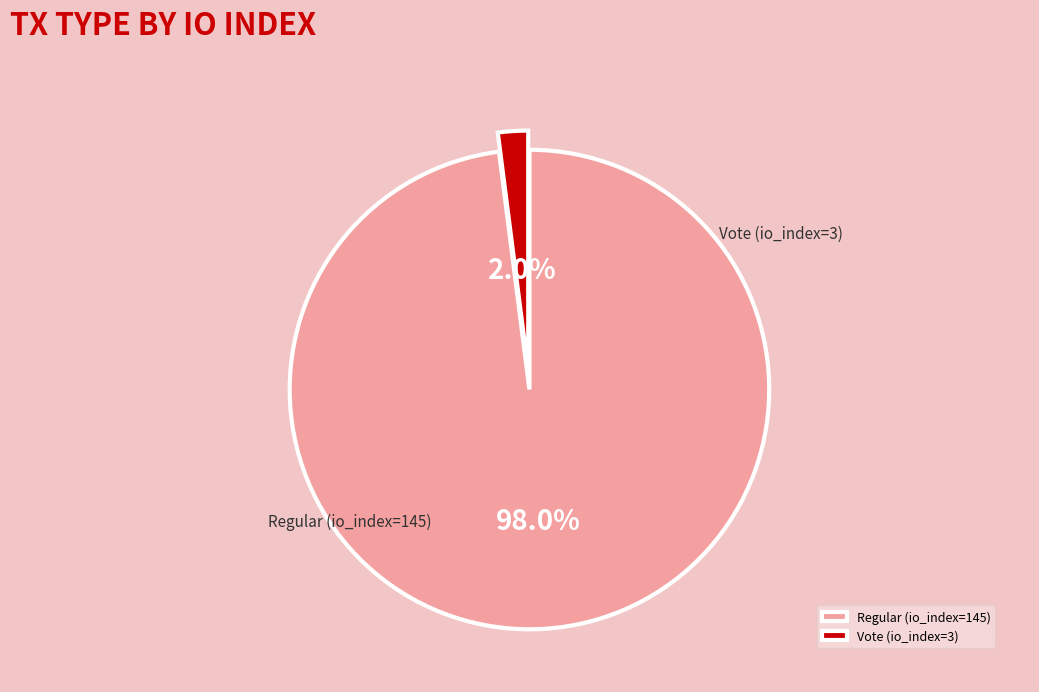

What is the ratio of the value at Regular (io_index=145) to the value at Vote (io_index=3)?

48.3